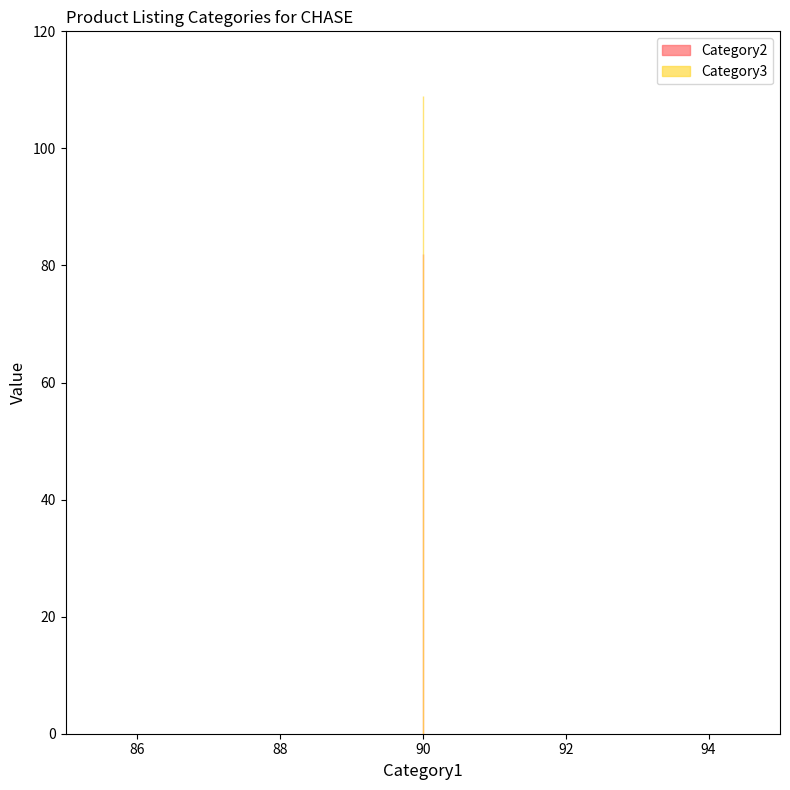

What is the sum of the Category3 values at 90 and 90?

218